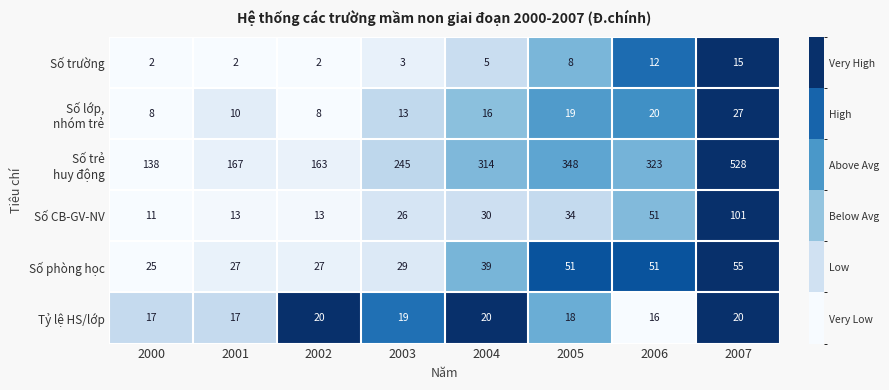

Is it true that Số phòng học equals 14 at 2006?

False